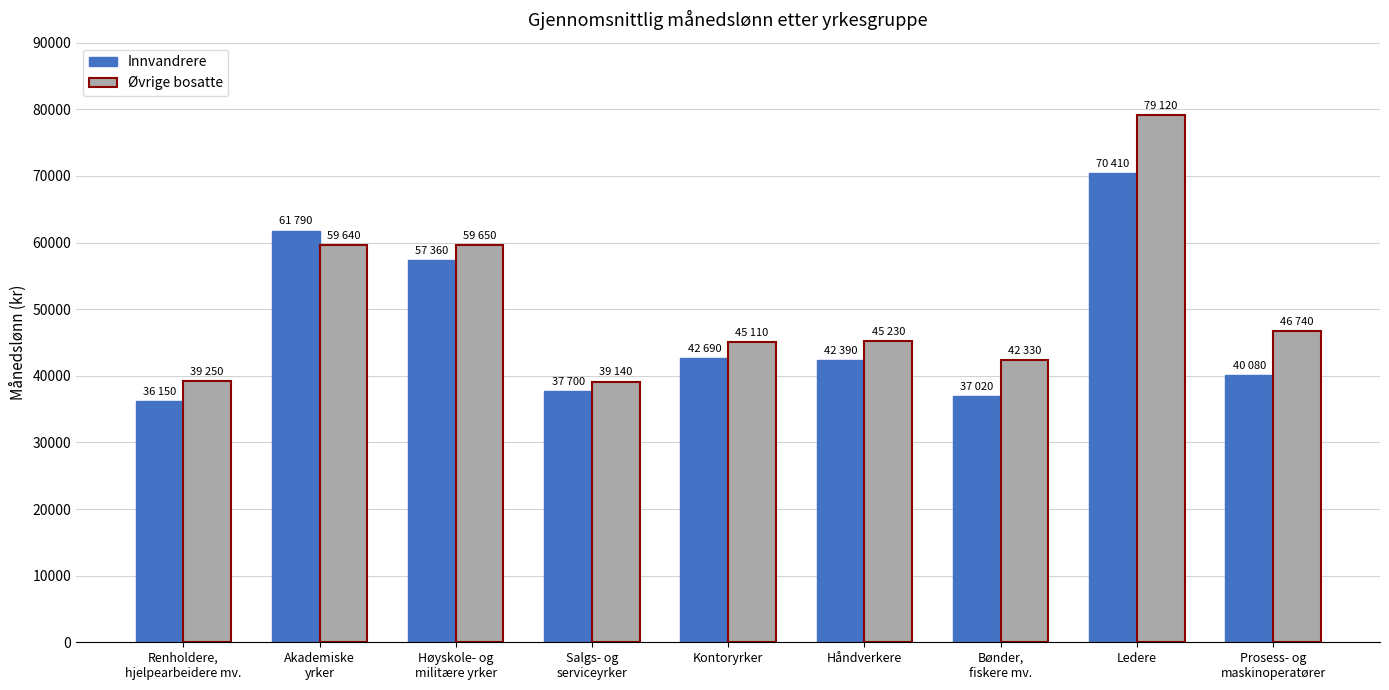

Count the number of categories in the chart.

9